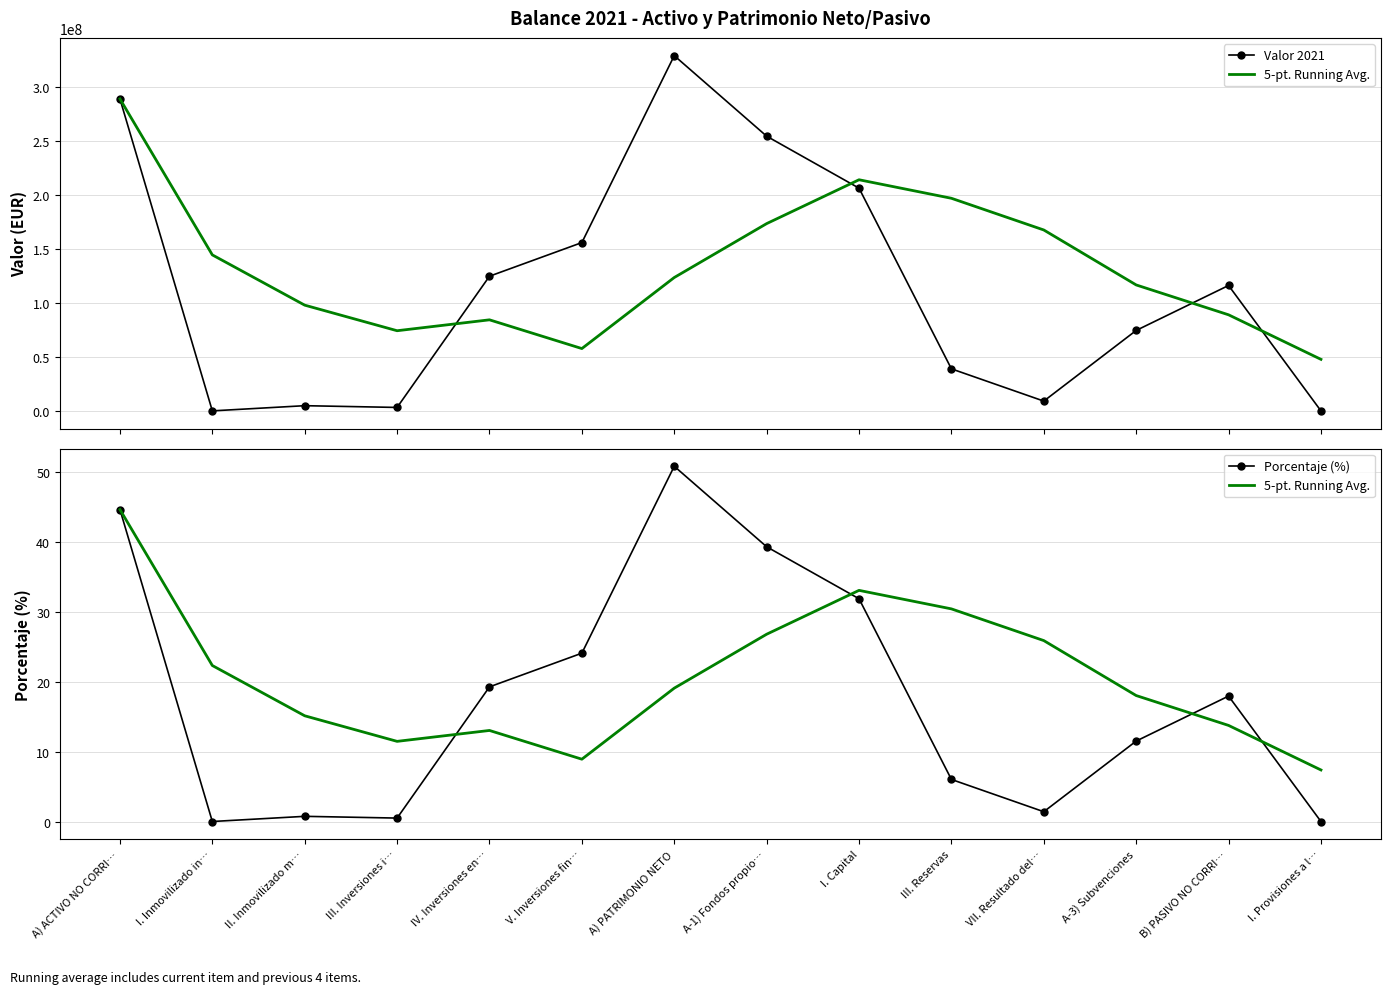

What is the average value of the 5-pt. Running Avg. series?

20.7